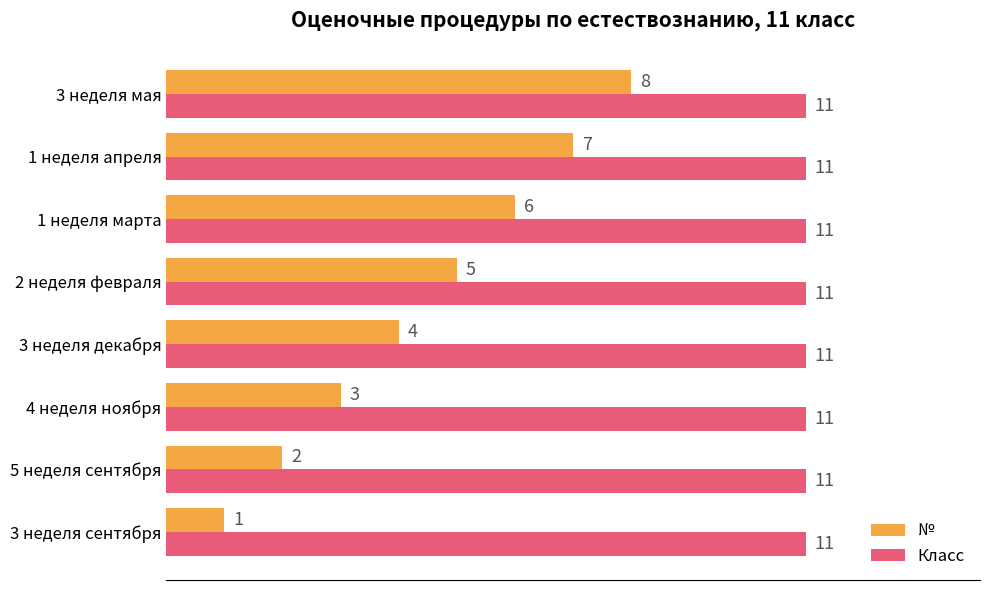

What is the difference between the highest and lowest values at 1 неделя марта?

5